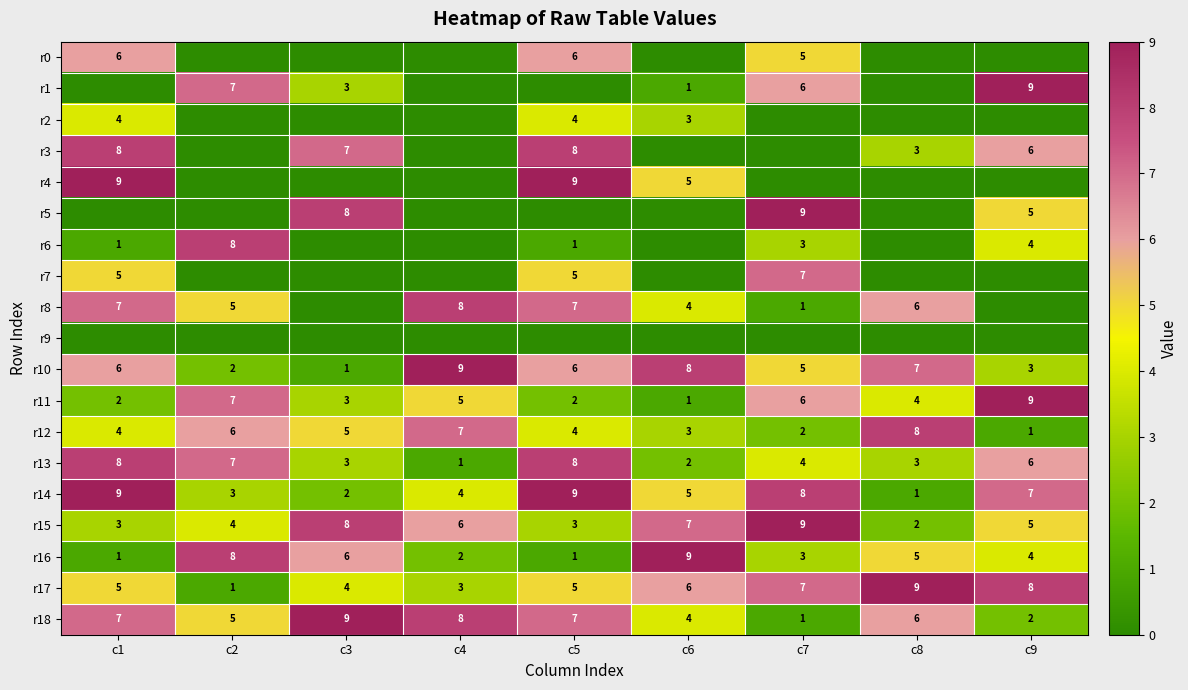

At which category is the sum across all series the highest?

c1